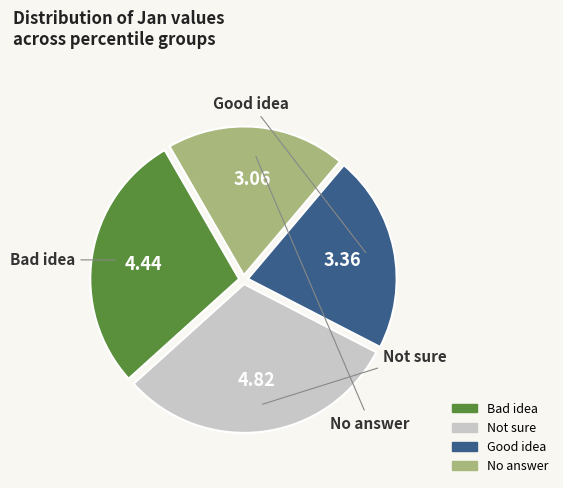

Does any single category account for the majority?

No